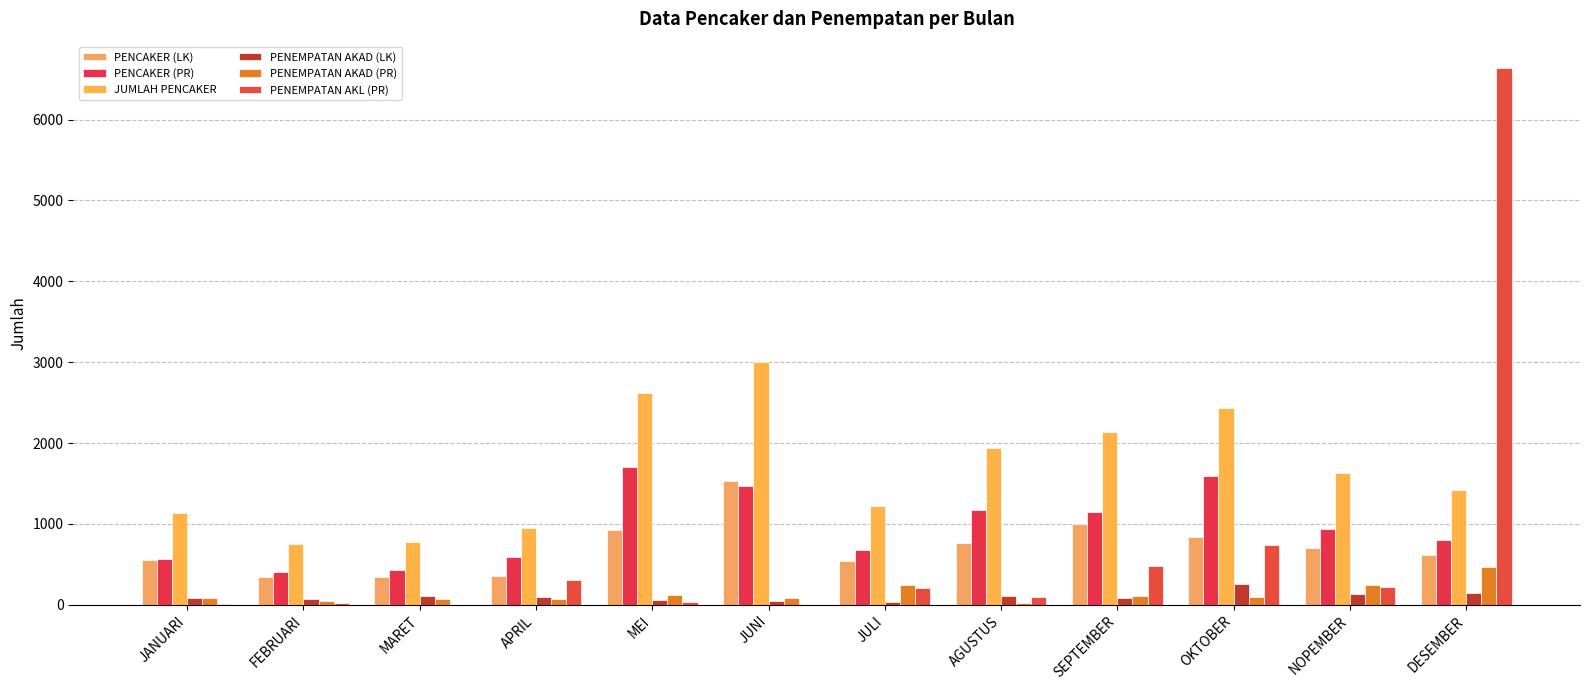

How many data points does each series have?

12